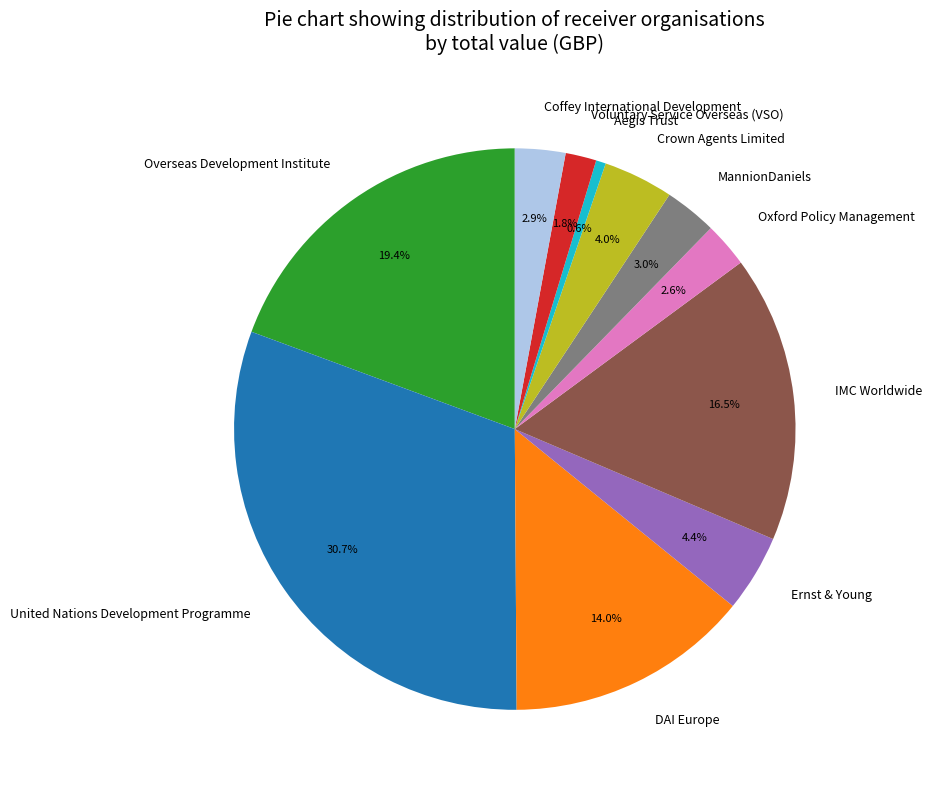

To the nearest percent, what is the average slice percentage?

9%